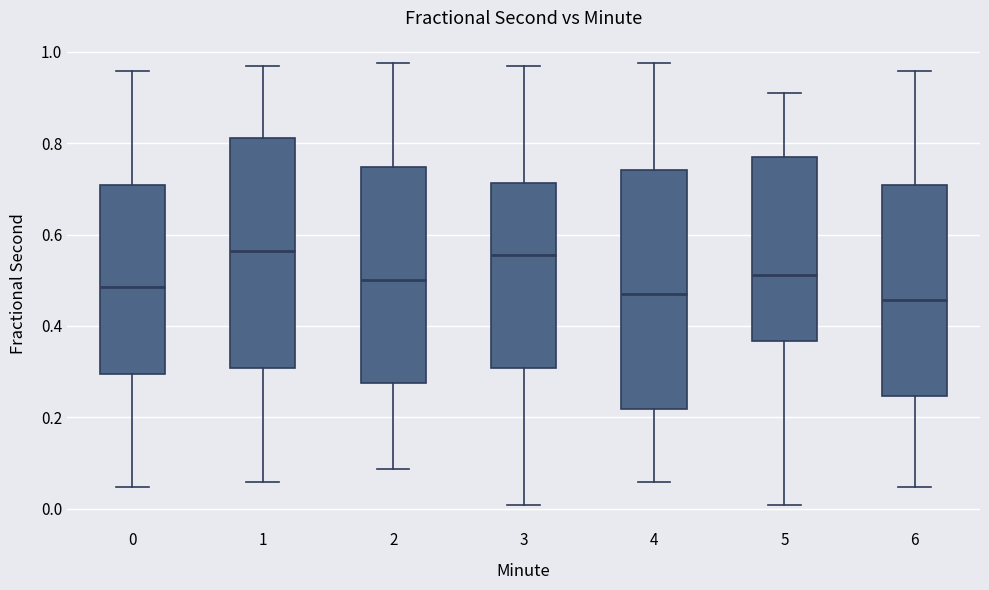

Reading left to right, read every box against the y-axis: the position of its median line, the range the box covers, and the ends of its whiskers. The values are not printed on the chart, so give them approximately, as read against the axis.

0: median 0.48, box 0.30 to 0.70, whiskers 0.04 to 0.96
1: median 0.56, box 0.30 to 0.82, whiskers 0.06 to 0.96
2: median 0.50, box 0.28 to 0.74, whiskers 0.08 to 0.98
3: median 0.56, box 0.30 to 0.72, whiskers 0.00 to 0.96
4: median 0.46, box 0.22 to 0.74, whiskers 0.06 to 0.98
5: median 0.52, box 0.36 to 0.76, whiskers 0.00 to 0.90
6: median 0.46, box 0.24 to 0.70, whiskers 0.04 to 0.96